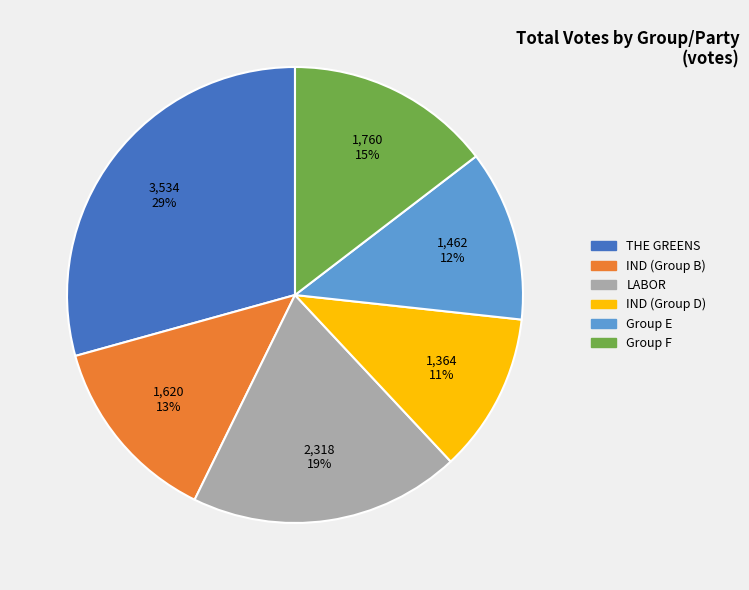

To the nearest percent, what is the difference between the largest and smallest slice percentages?

18%